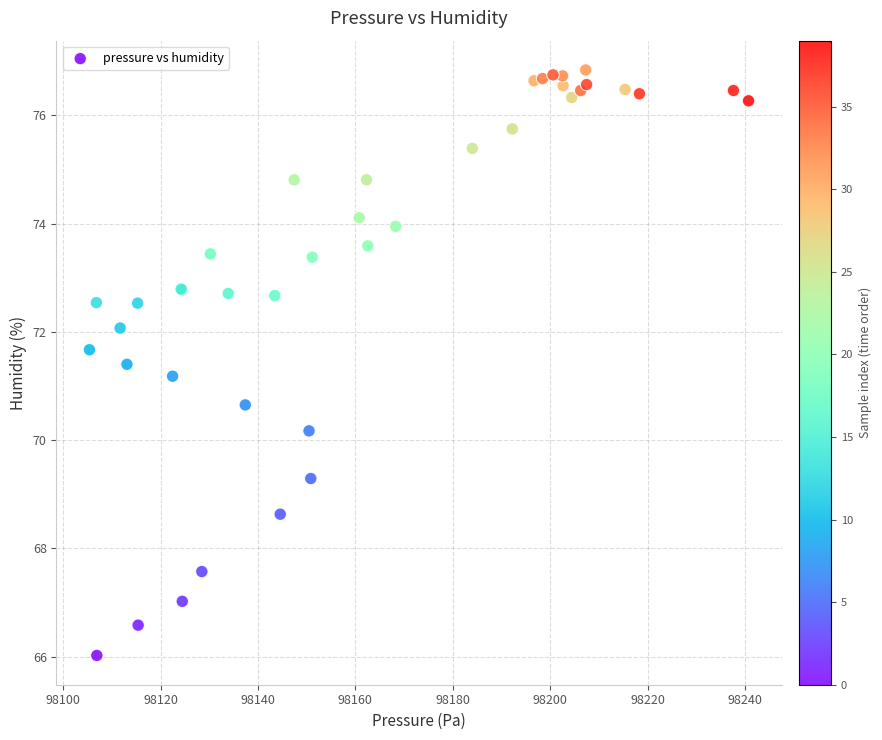

What Y value in the scatter plot is closest to 71?

71.2